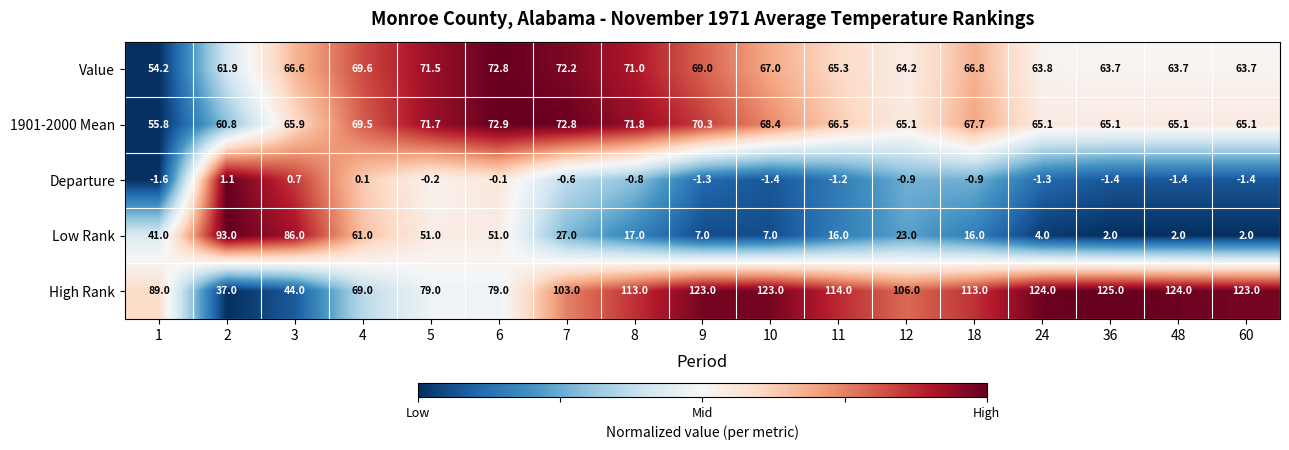

What is the minimum value shown in the chart?

-1.6